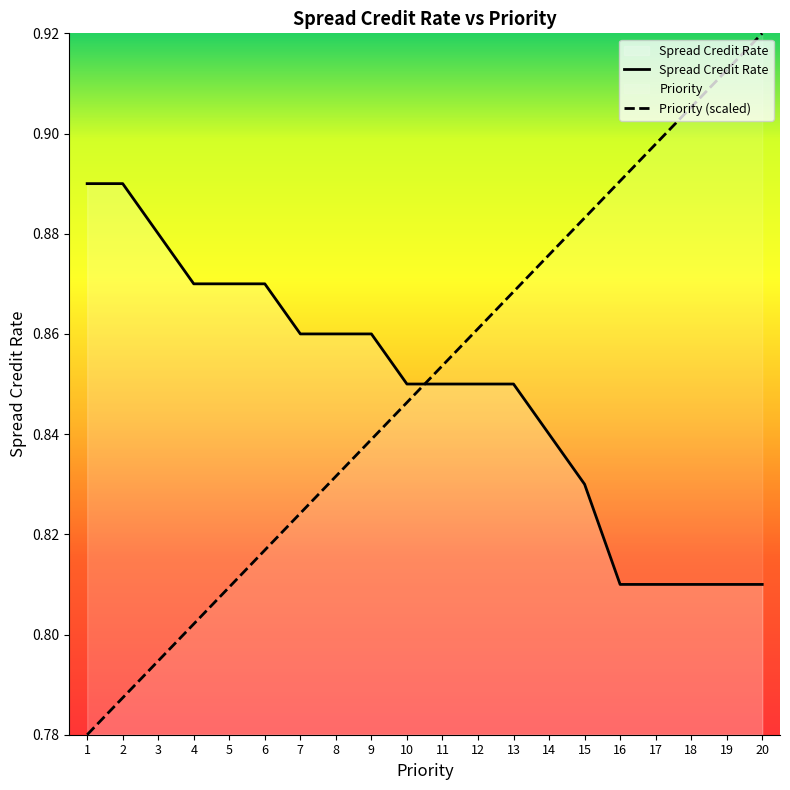

Does the chart display data point markers on the line(s)?

No